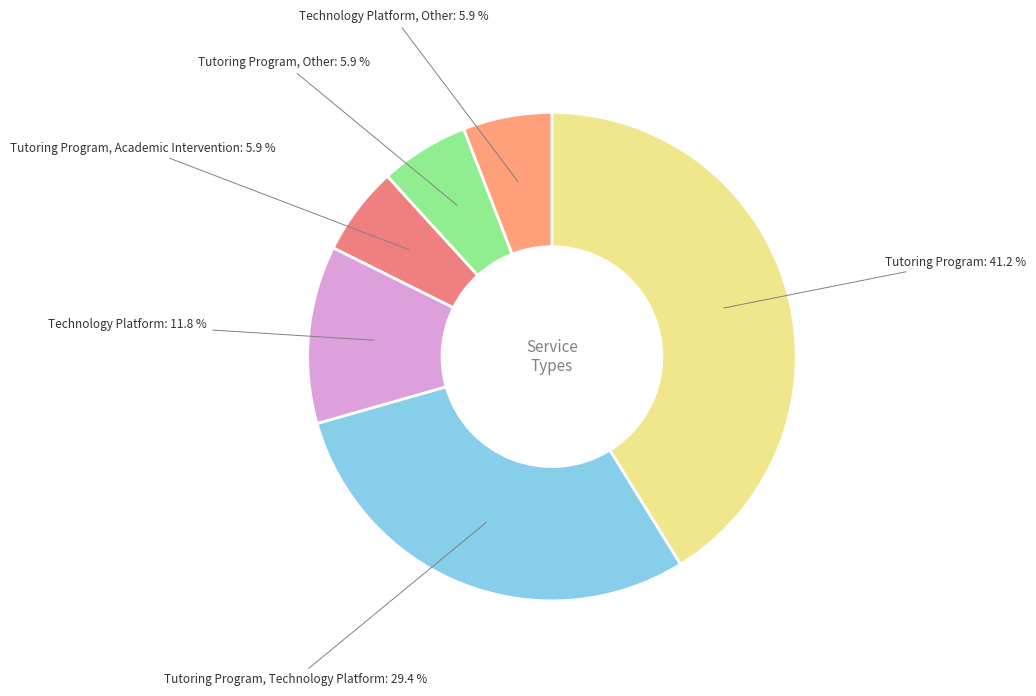

Is it true that Tutoring Program, Technology Platform is 29% of the pie?

True